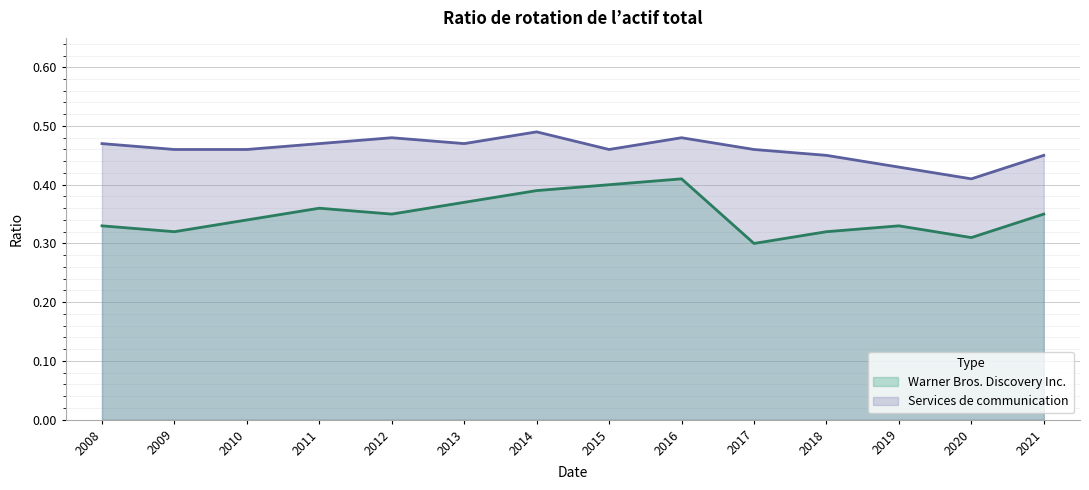

At which category is the sum across all series the highest?

2016